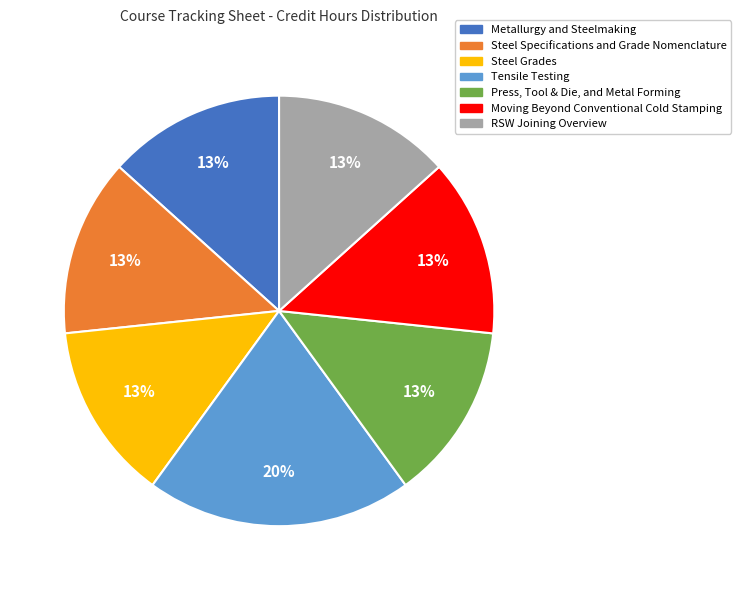

What is the ratio of the value at Moving Beyond Conventional Cold Stamping to the value at Press, Tool & Die, and Metal Forming?

1.0